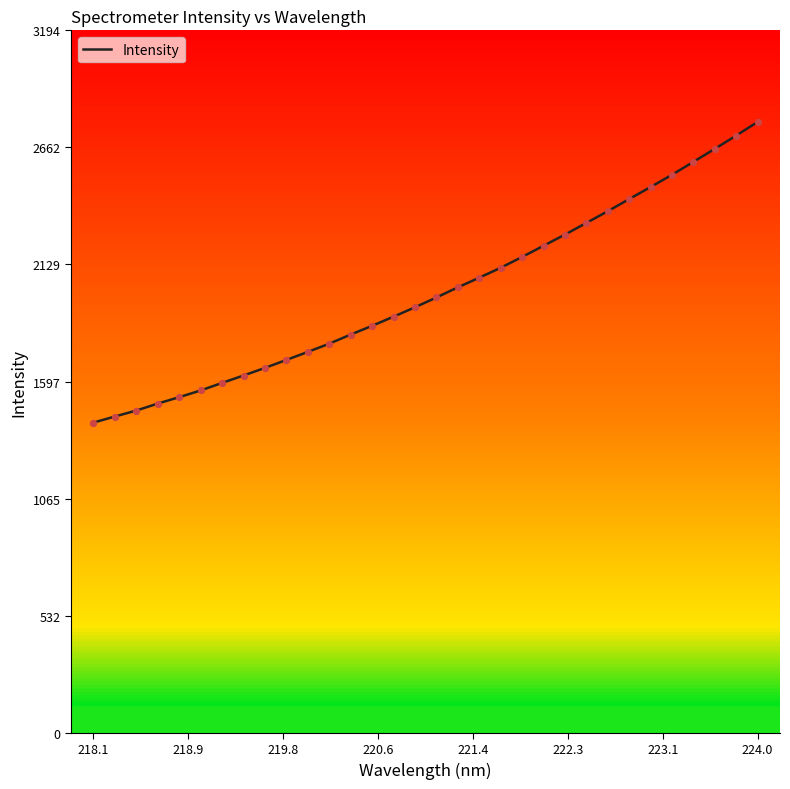

What is the difference between the maximum and minimum values?

1367.0